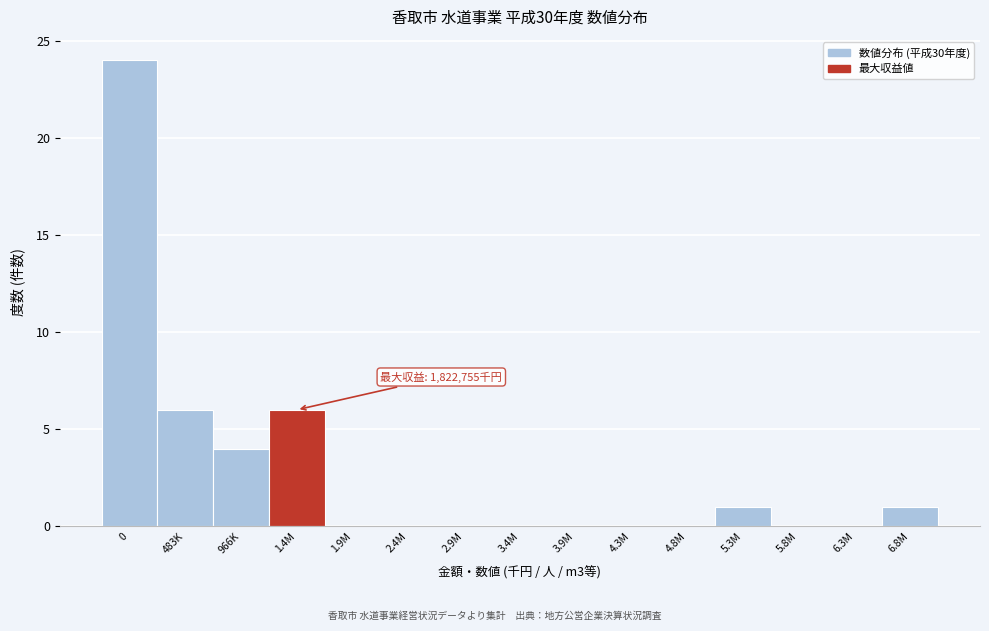

Reading left to right, extract all data points from this chart.

0=24	483K=6	966K=4	1.4M=6	1.9M=0	2.4M=0	2.9M=0	3.4M=0	3.9M=0	4.3M=0	4.8M=0	5.3M=1	5.8M=0	6.3M=0	6.8M=1